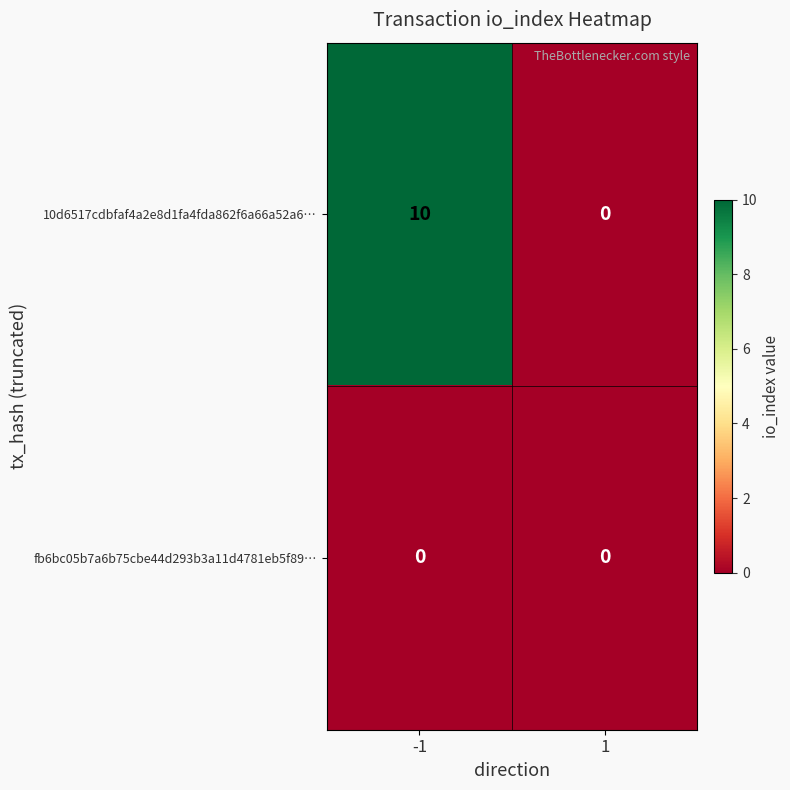

Which series has the largest range (max minus min)?

10d6517cdbfaf4a2e8d1fa4fda862f6a66a52a6…